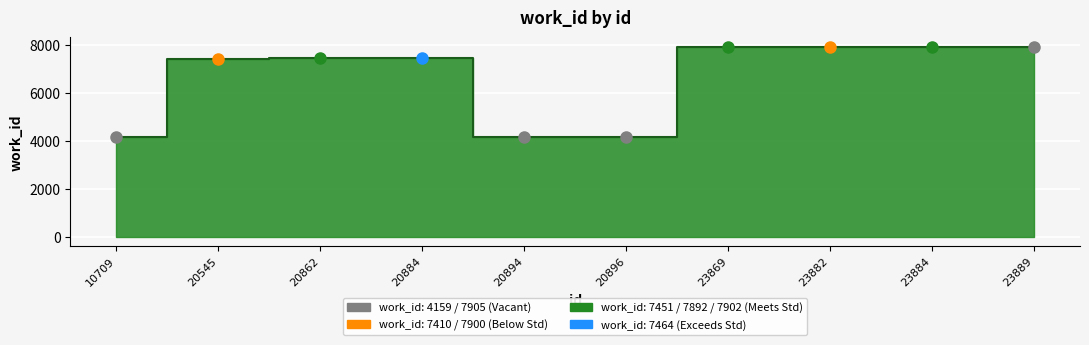

Reading right to left, extract all data points from this chart.

7905	7902	7900	7892	4159	4159	7464	7451	7410	4159